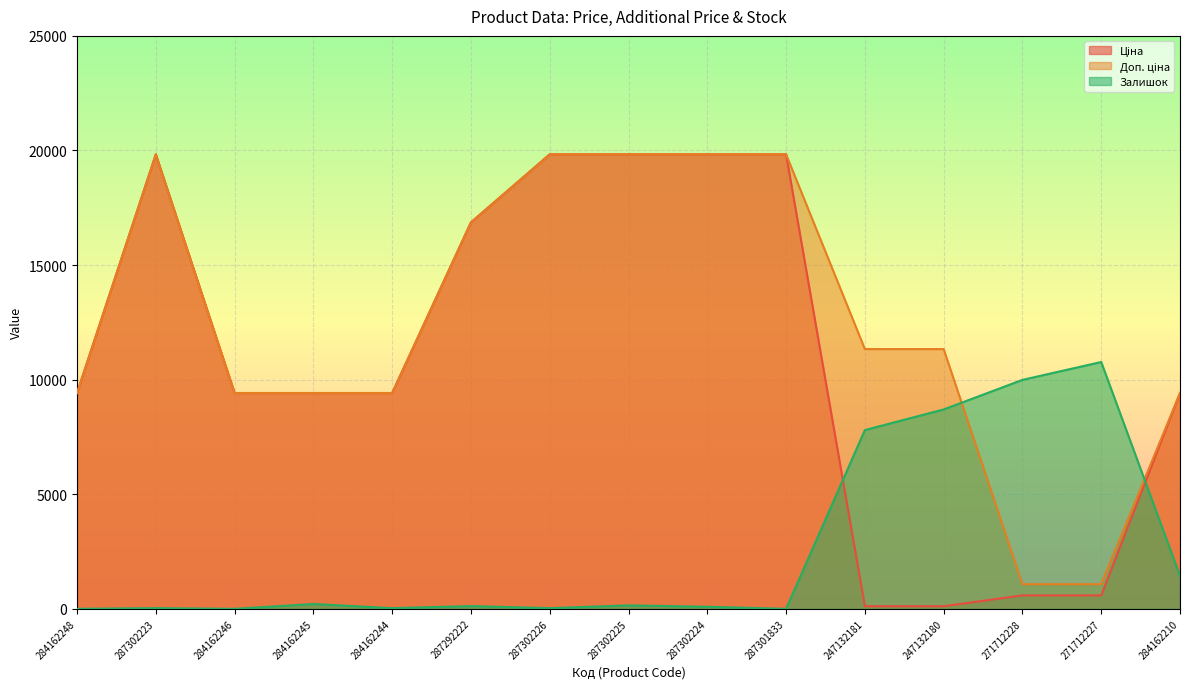

True or false: Доп. ціна and Ціна intersect in this chart.

False